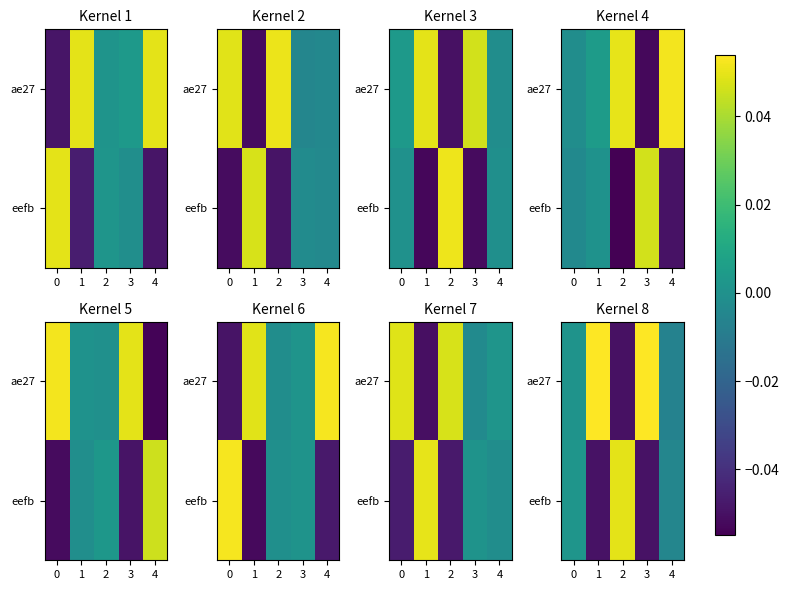

Rank the categories by ae27 value from lowest to highest.

2, 4, 0, 1, 3